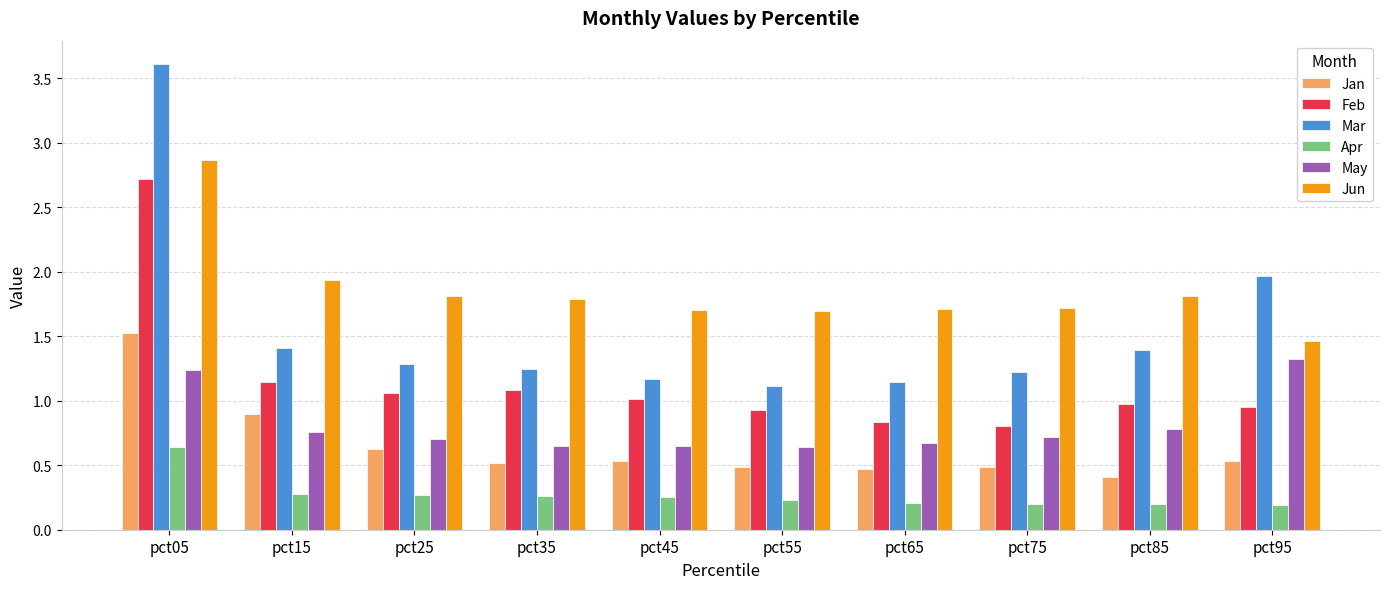

What is the sum of the Mar values at pct55 and pct15?

2.5